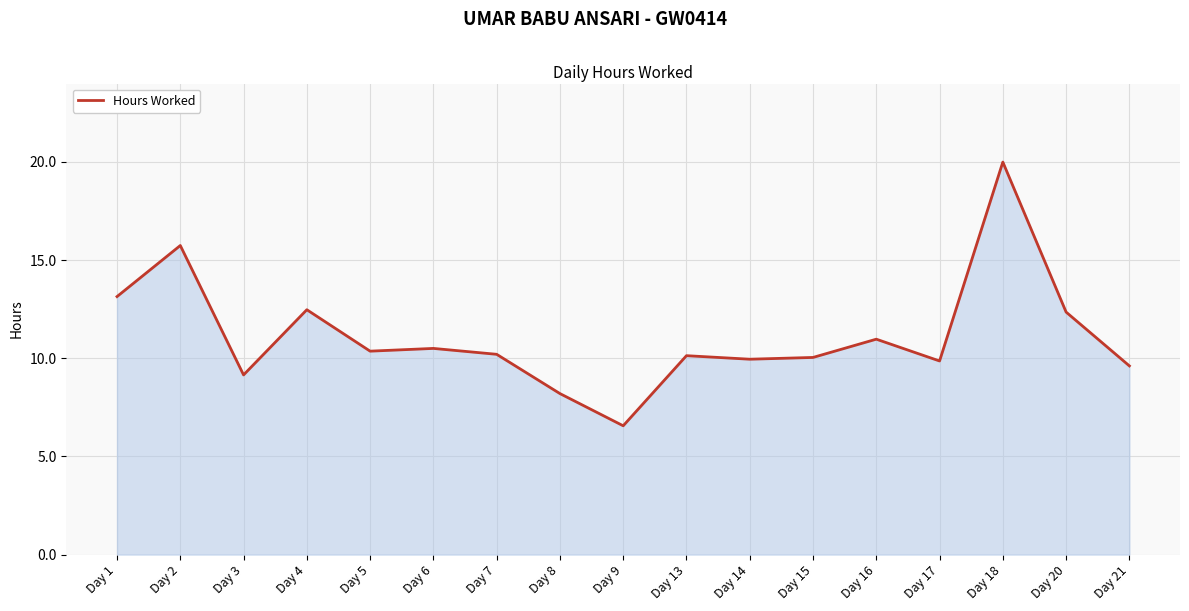

True or false: the data shows 12.5 at Day 4.

True